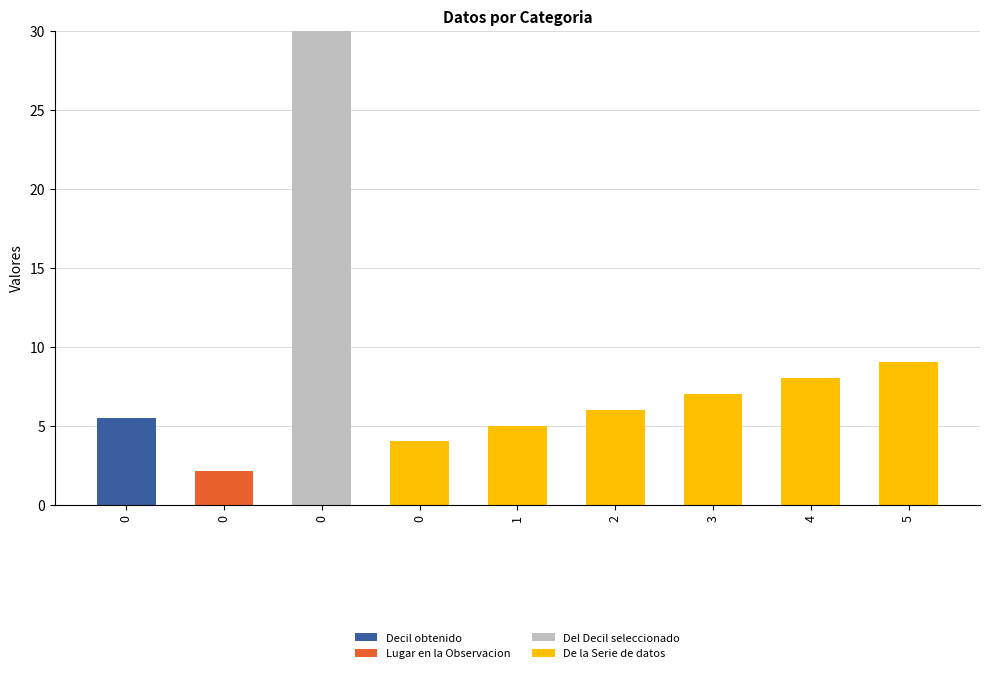

What is the total value across all series at 0?

5.5